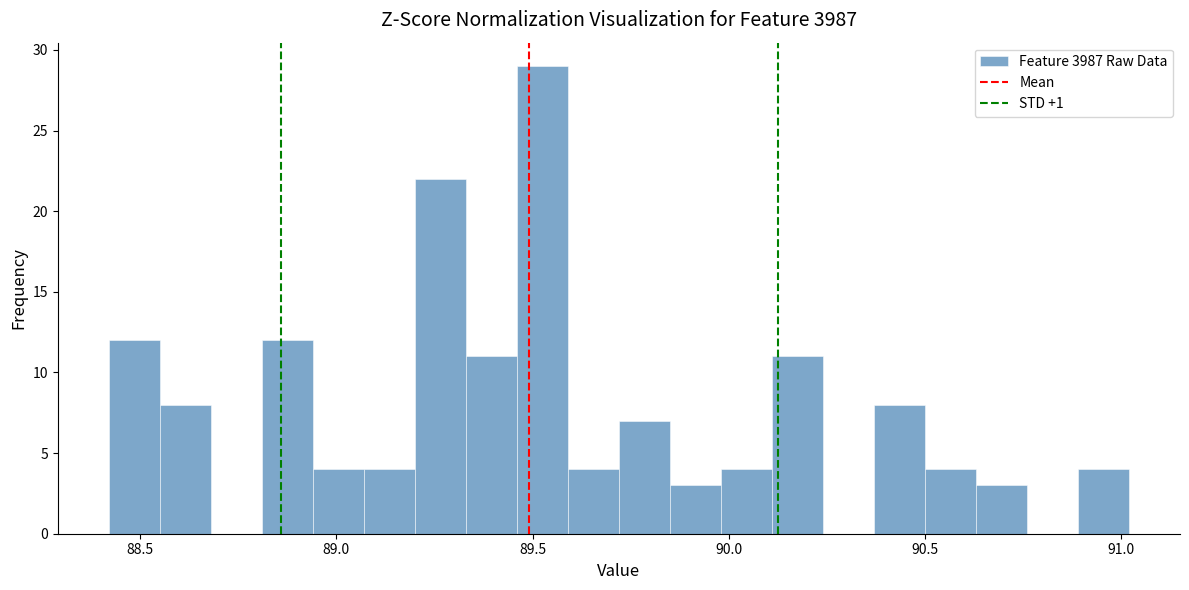

Read against the x-axis, roughly where is the centre of the tallest bar?

89.55